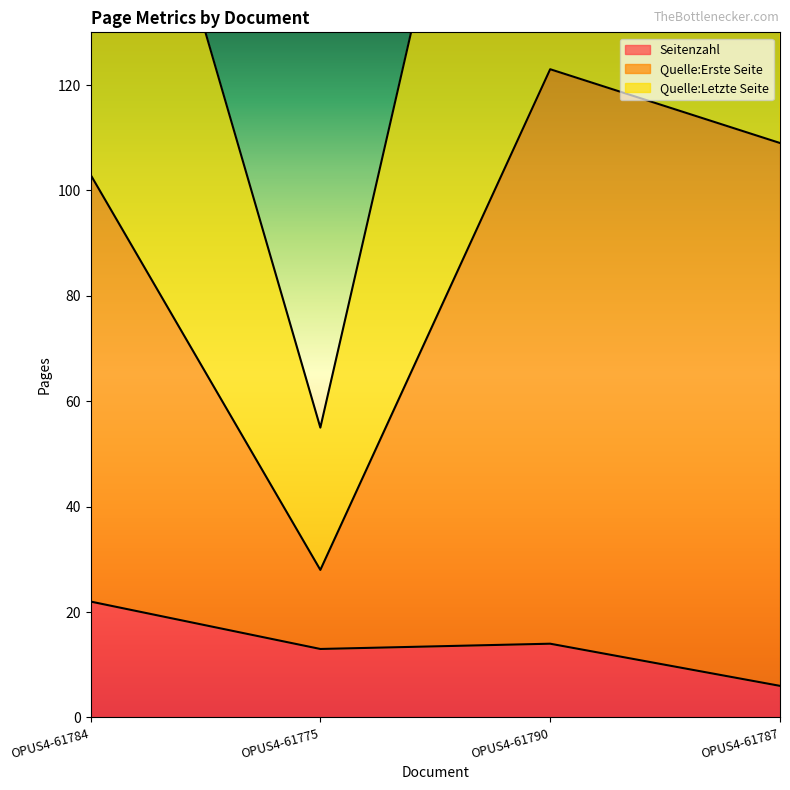

Where is Seitenzahl nearest to the value 14?

OPUS4-61790